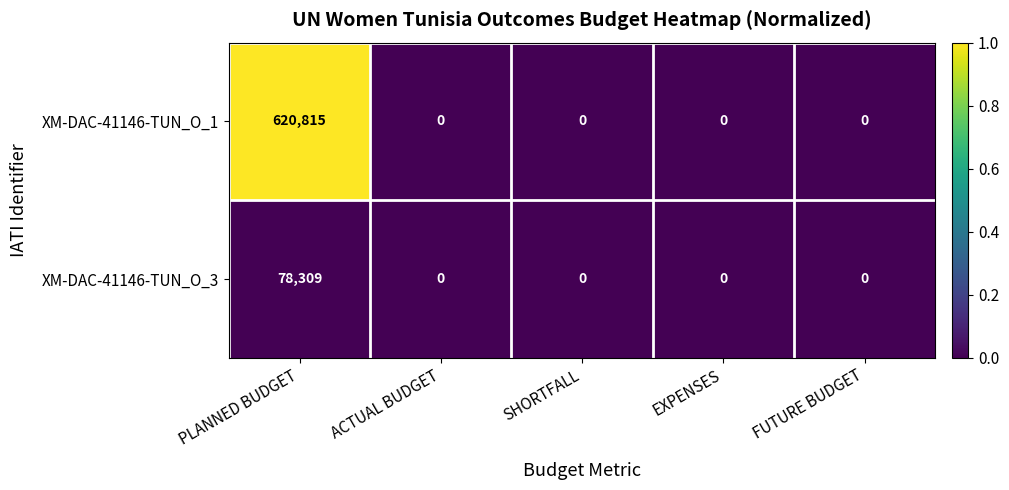

List the series in order of their peak value, highest first.

XM-DAC-41146-TUN_O_1, XM-DAC-41146-TUN_O_3